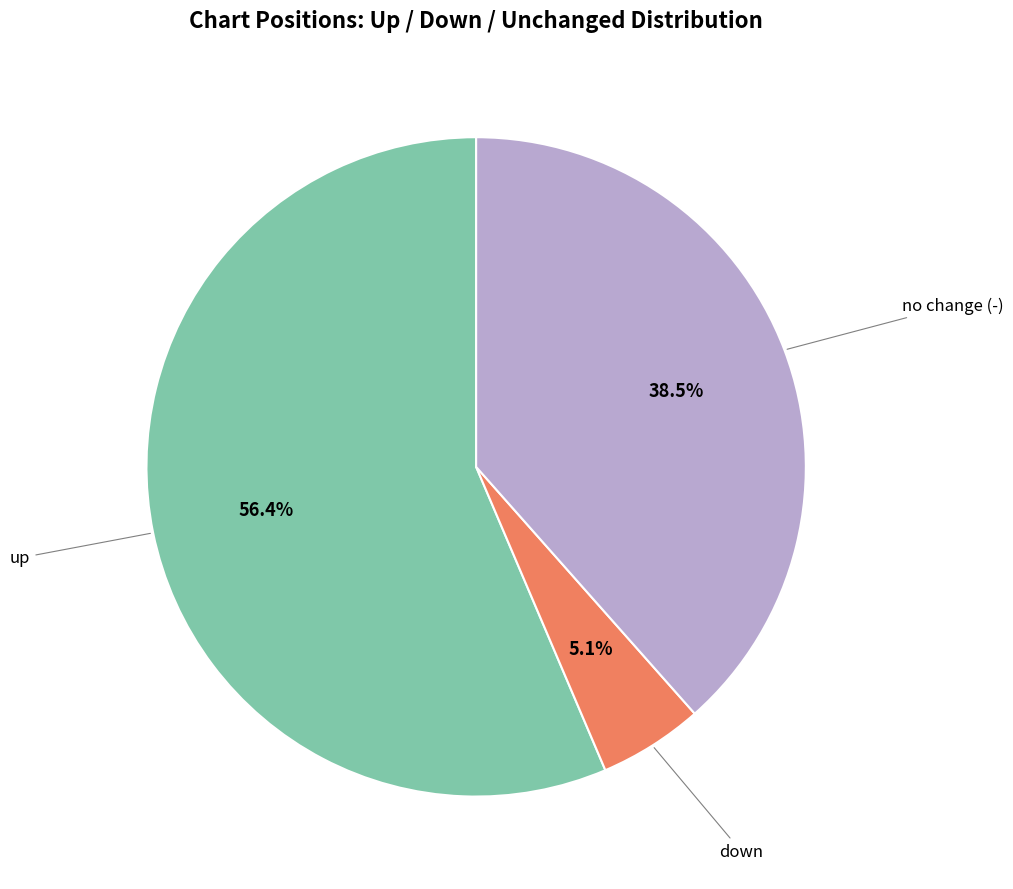

Rank the categories by value from highest to lowest.

up, -, down